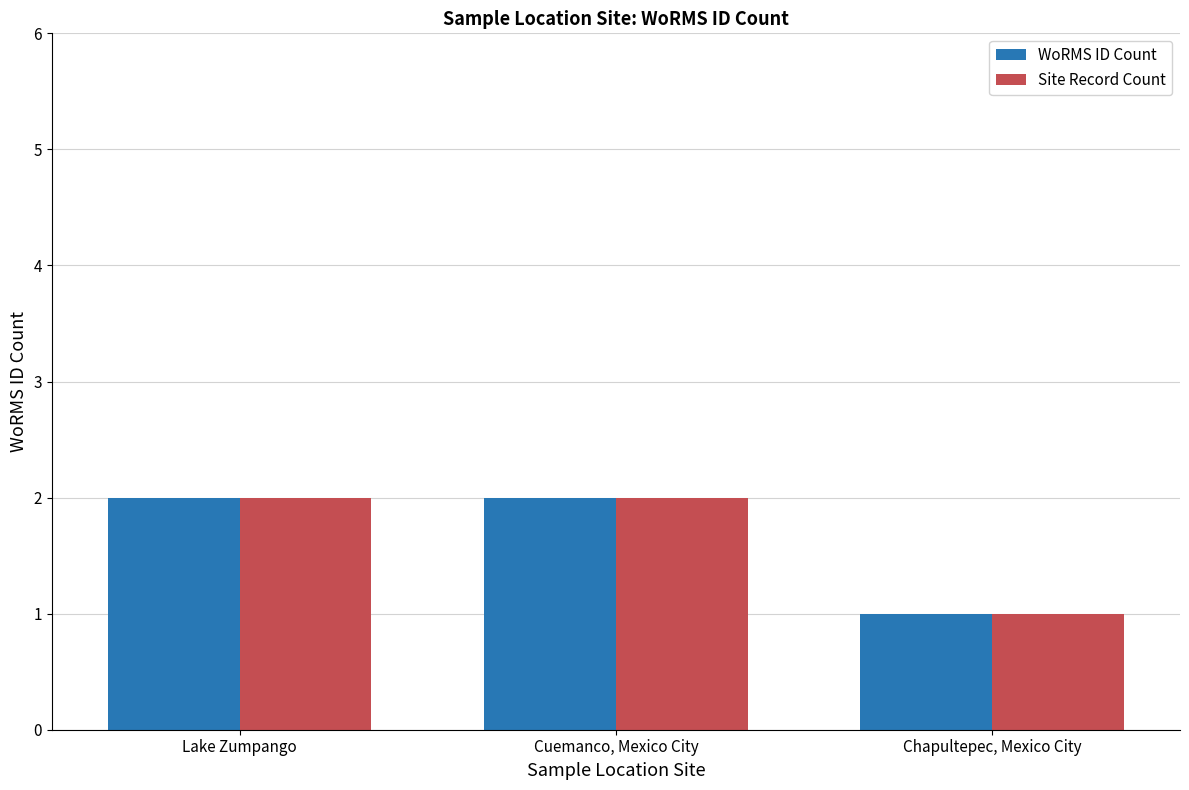

At which label does Site Record Count reach its minimum?

Chapultepec, Mexico City